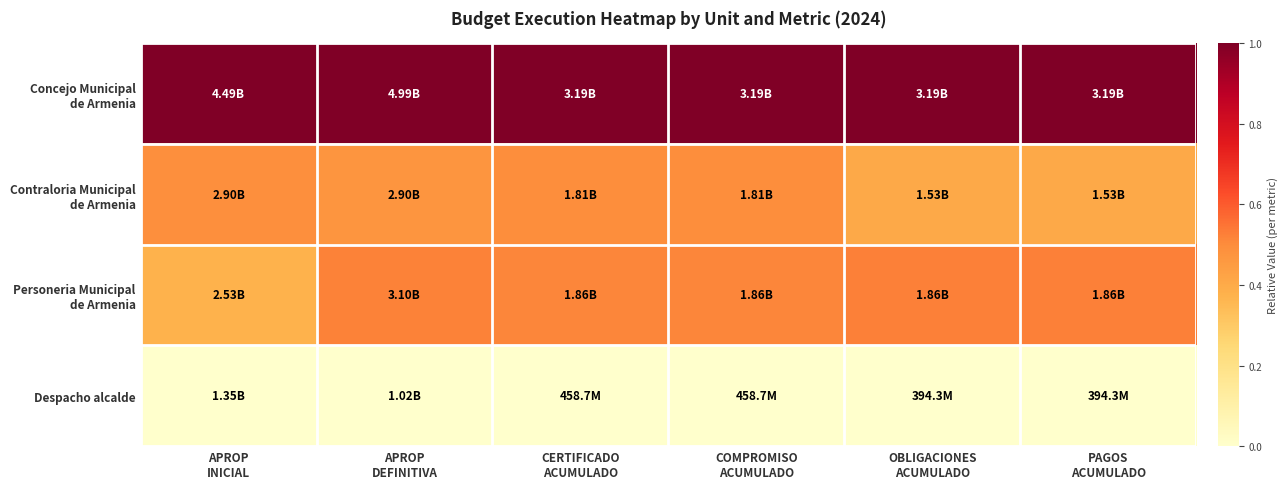

At which category is the sum across all series the highest?

CERTIFICADO
ACUMULADO